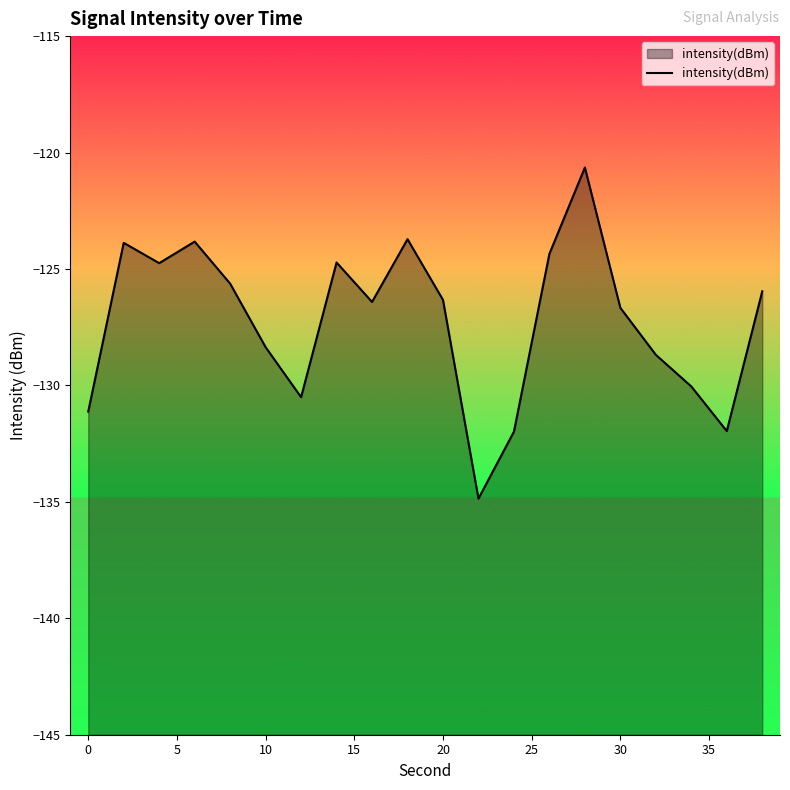

True or false: the data shows -24.9 at 10.

False